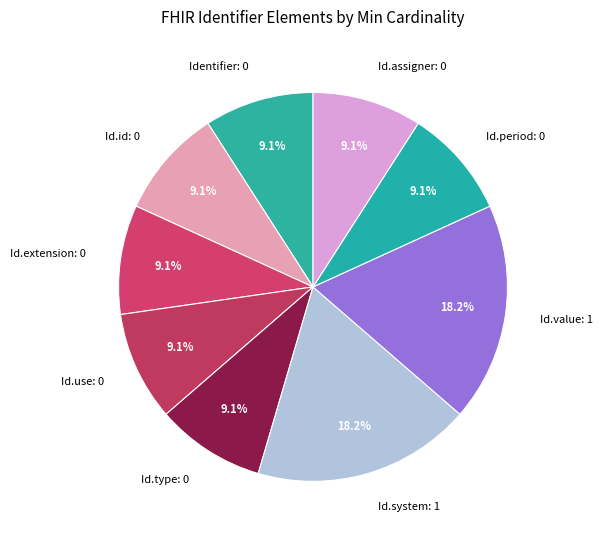

Approximately how many times larger is the value at Id.use: 0 compared to Id.system: 1?

0.5